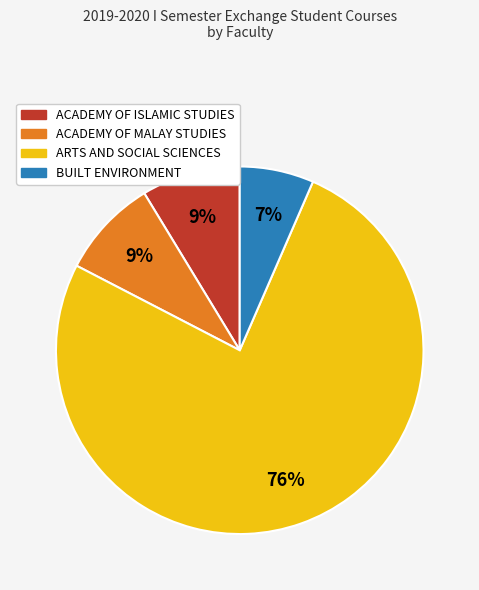

To the nearest percent, what is the average slice percentage?

25%